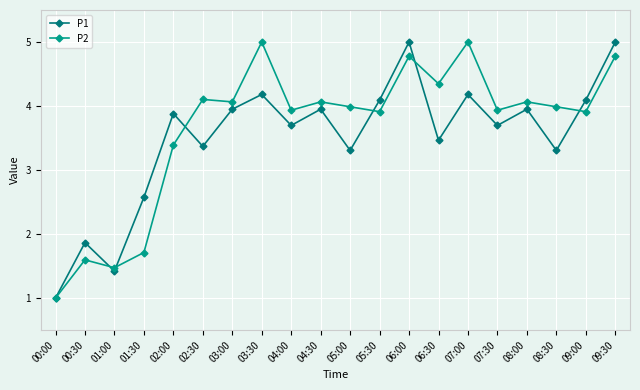

At which label is P2 closest to 3?

02:00